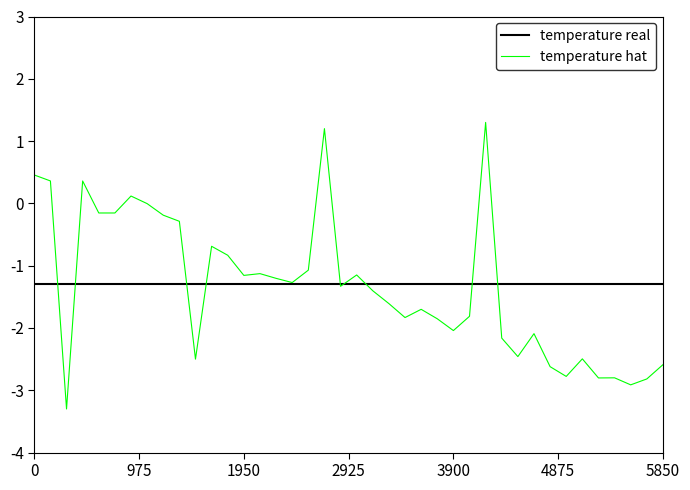

Does the chart have visible grid lines?

No